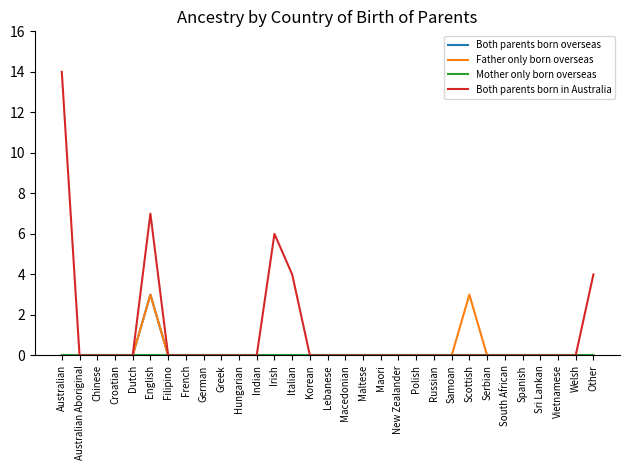

How many series are shown in this chart?

4